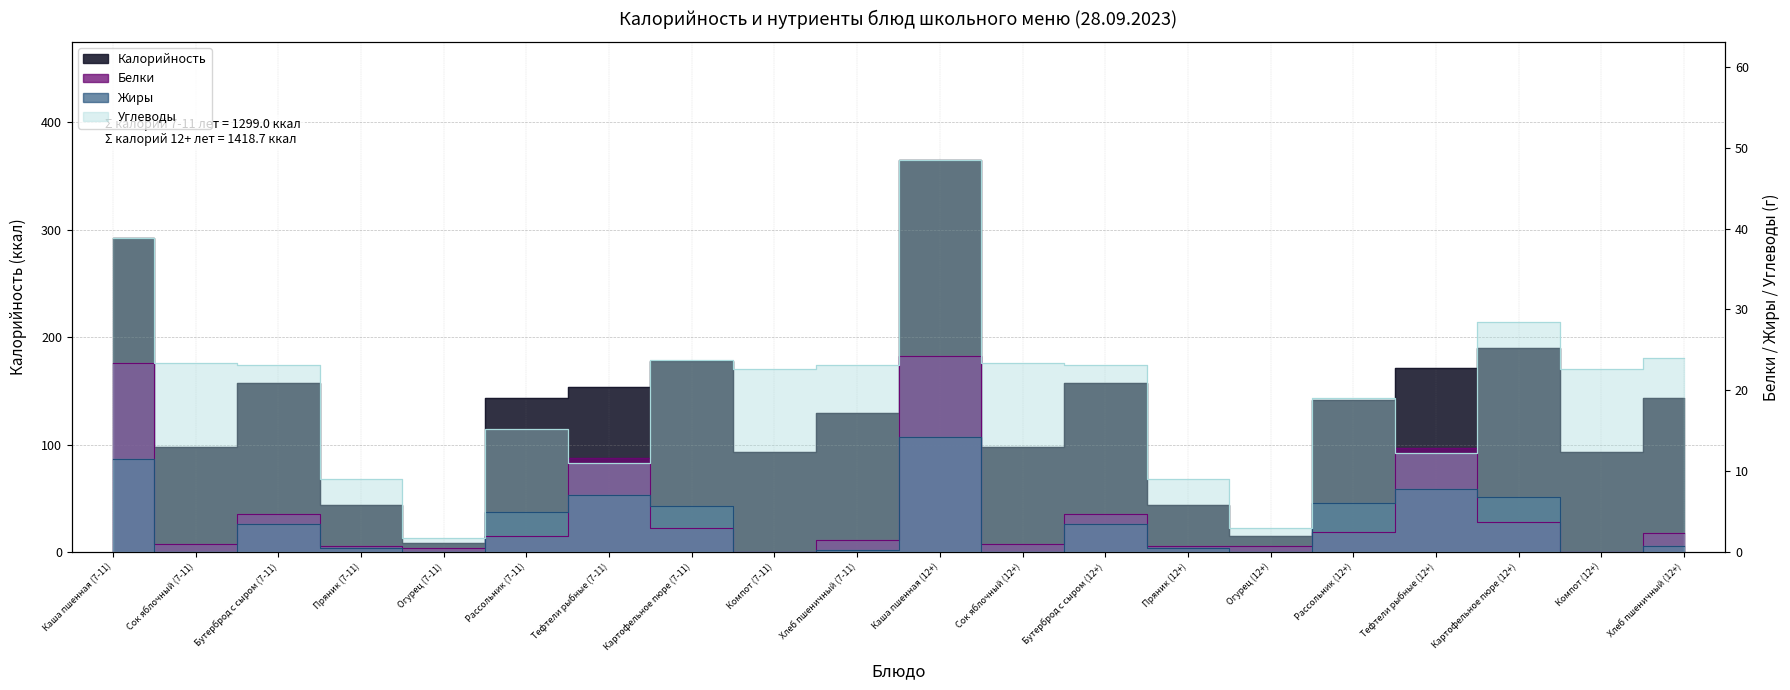

How many series are shown in this chart?

4